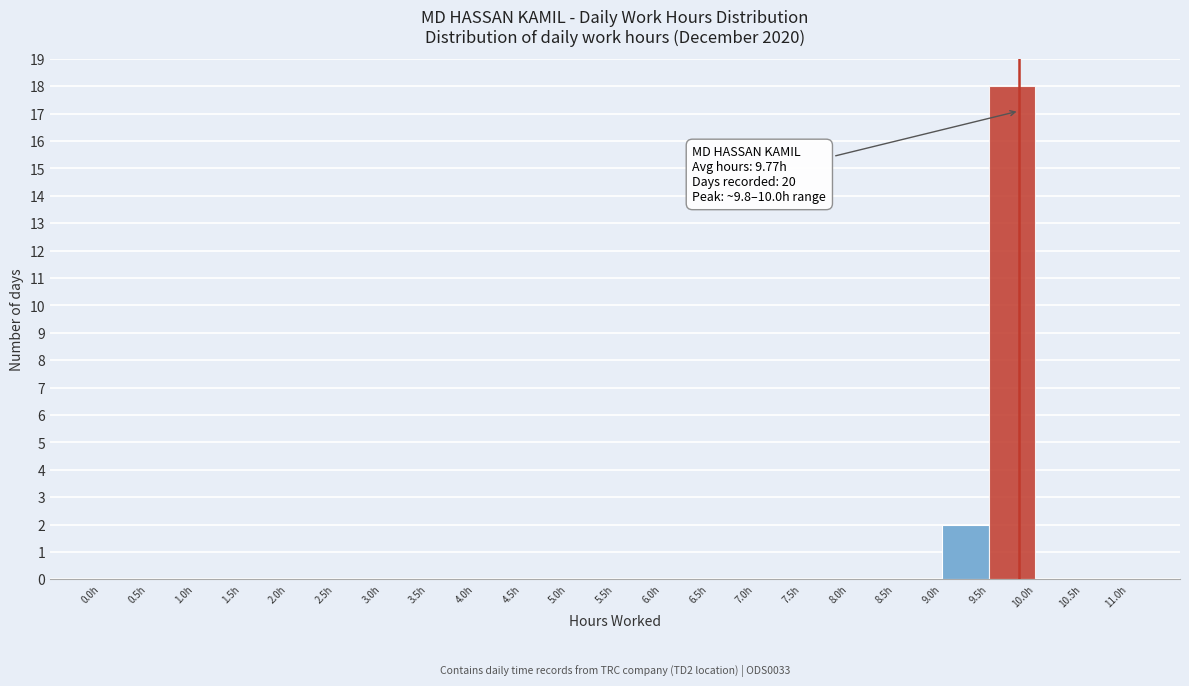

Over which range of the x-axis is the bar tallest?

9.5 to 10.0